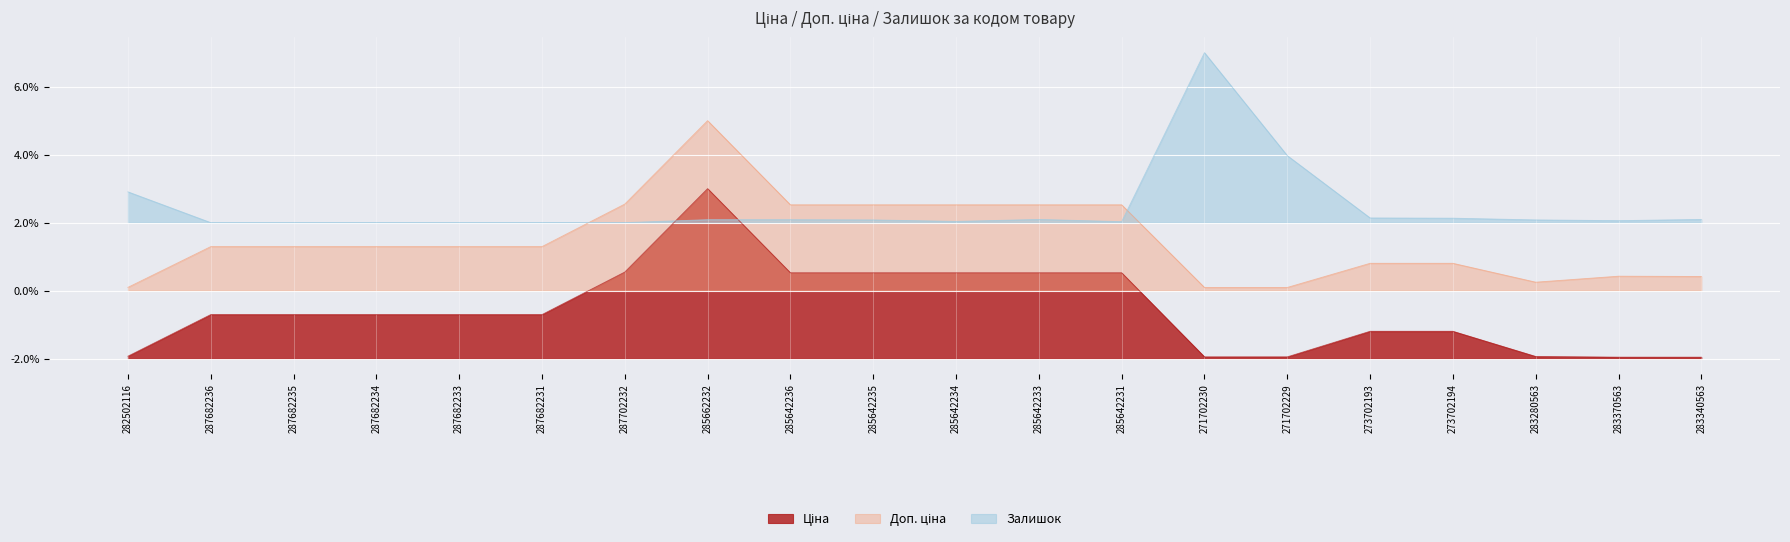

Where do Доп. ціна and Залишок first cross each other?

287682231 and 287702232